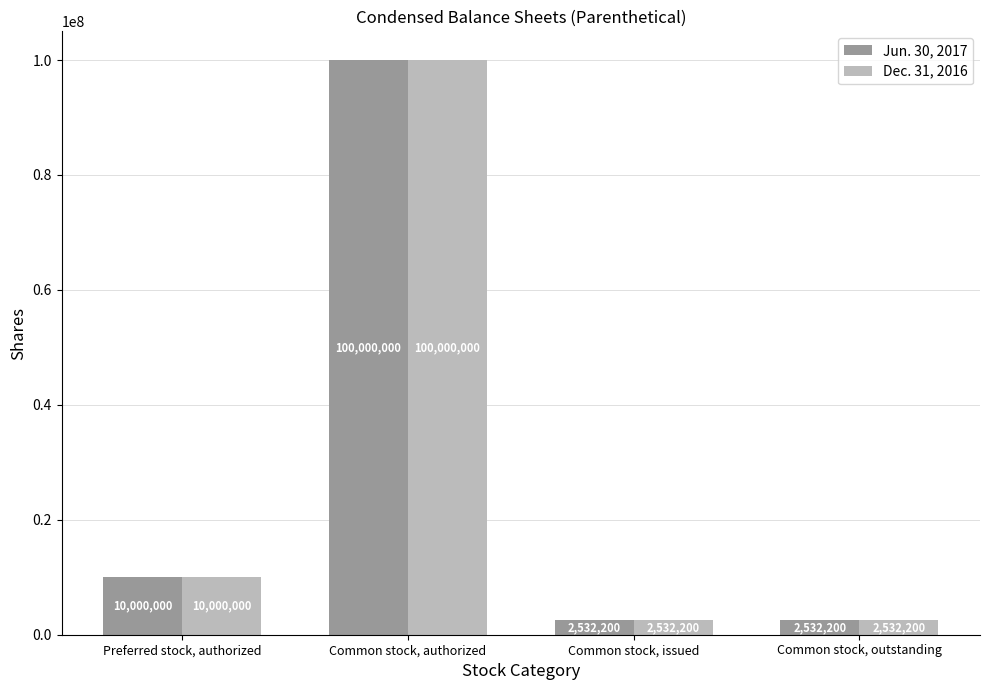

What position from the left is Preferred stock, authorized?

1